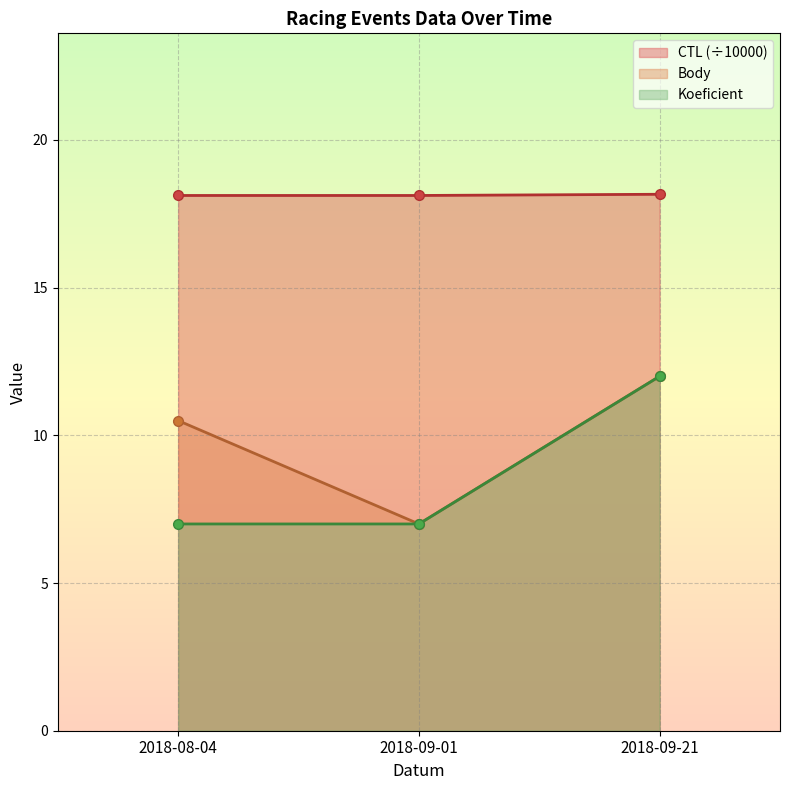

Which series has the widest spread of values?

Body